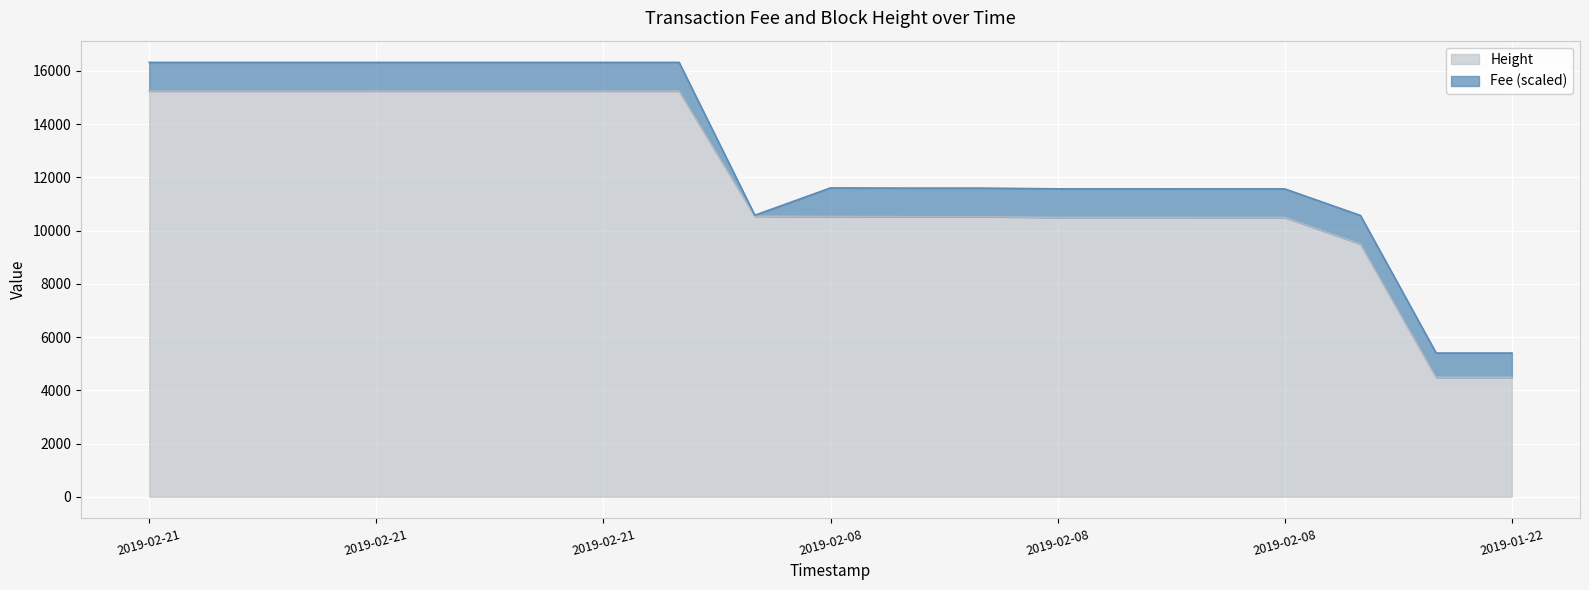

Approximately how many times larger is the value at 2019-02-21 23:30:38 compared to 2019-02-21 23:30:38?

1.0